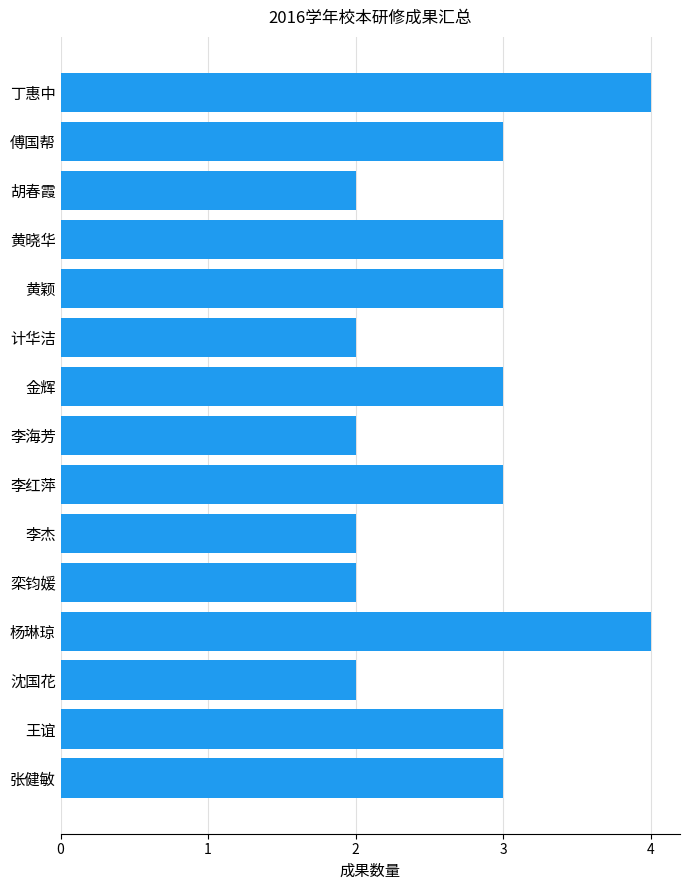

Is it true that the value at 栾钧媛 is 1?

False